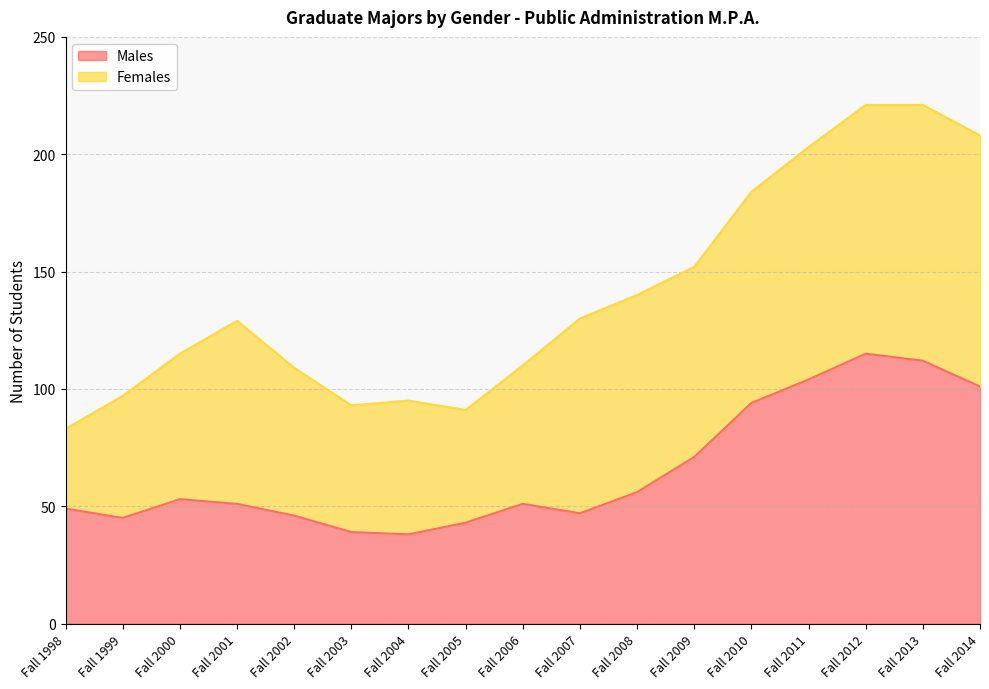

At which category does the chart reach its minimum across all series?

Fall 2004